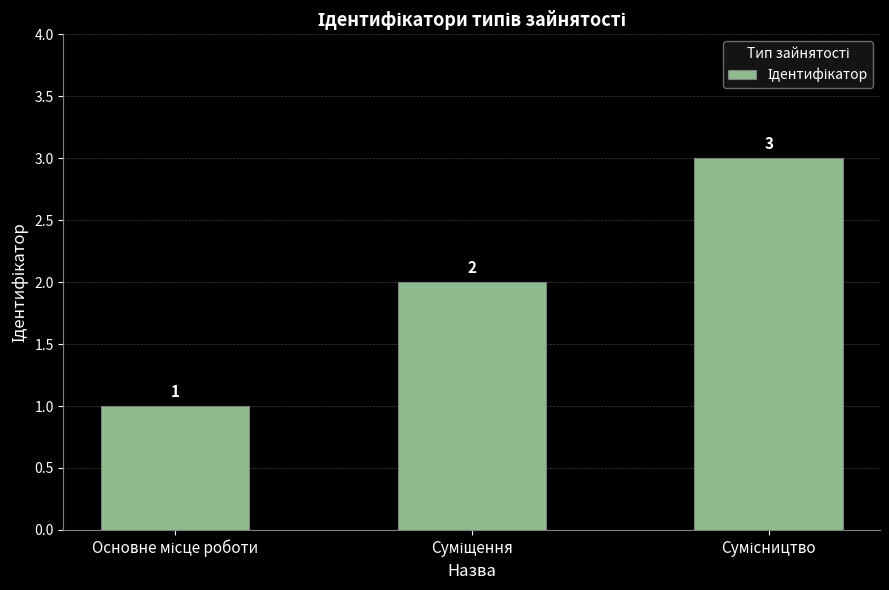

What is the value of the 3rd bar from the left?

3